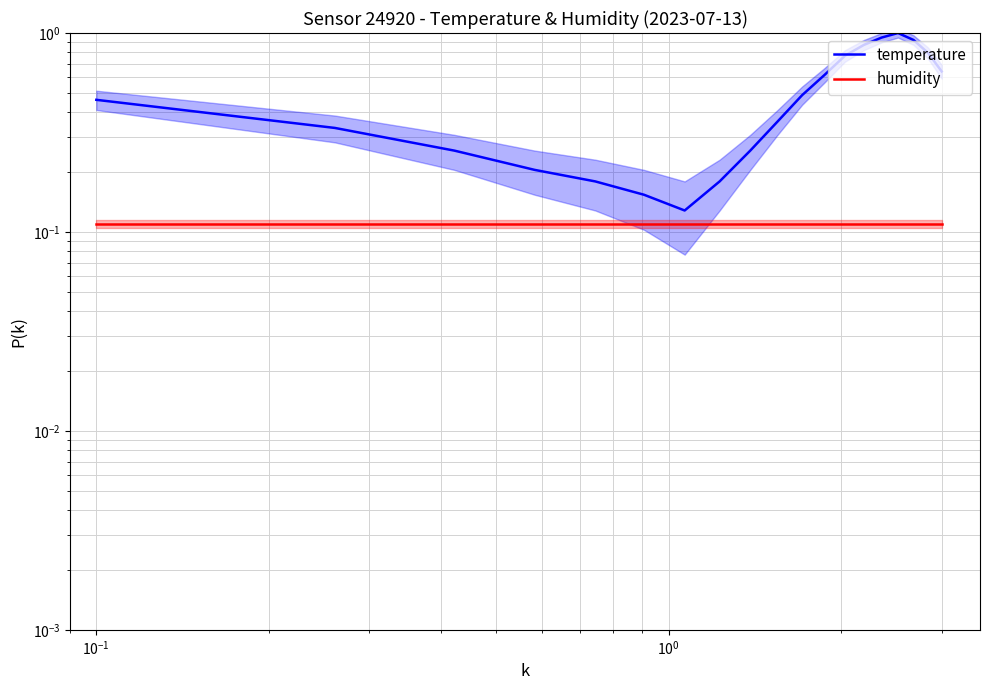

Reading left to right, extract all data points from this chart.

temperature: 0.5	0.3	0.3	0.2	0.2	0.2	0.1	0.2	0.3	0.4	0.5	0.6	0.8	0.9	0.9	1.0	0.9	0.8	0.6
humidity: 0.1	0.1	0.1	0.1	0.1	0.1	0.1	0.1	0.1	0.1	0.1	0.1	0.1	0.1	0.1	0.1	0.1	0.1	0.1